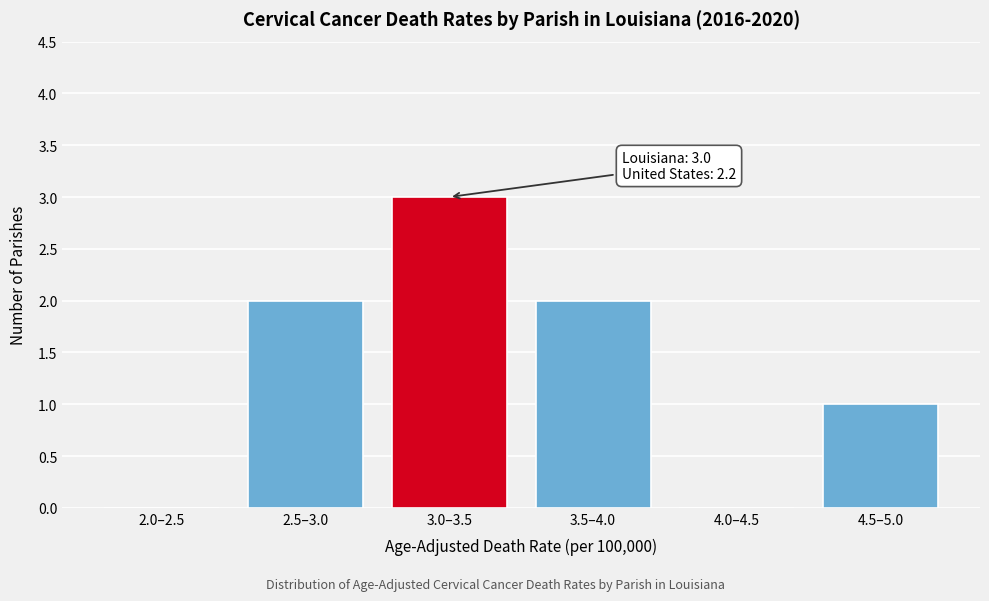

Reading left to right, what are all the values shown in this chart?

2.0–2.5=0	2.5–3.0=2	3.0–3.5=3	3.5–4.0=2	4.0–4.5=0	4.5–5.0=1